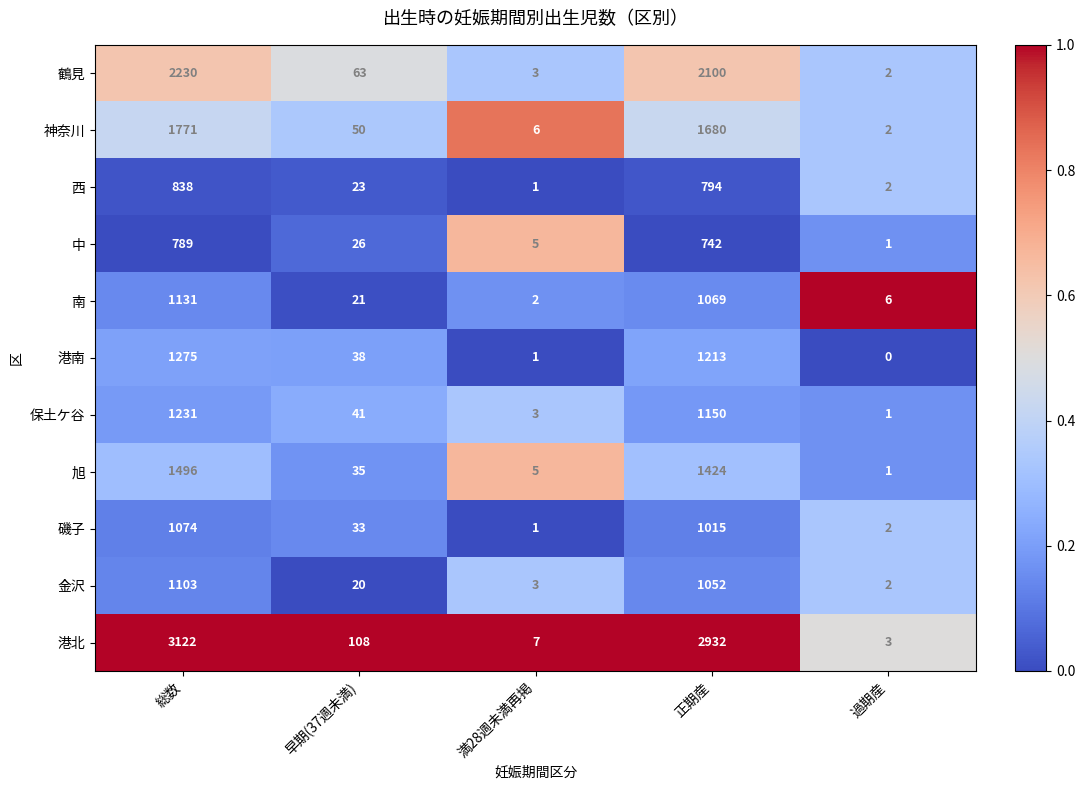

Which series has the widest spread of values?

港北